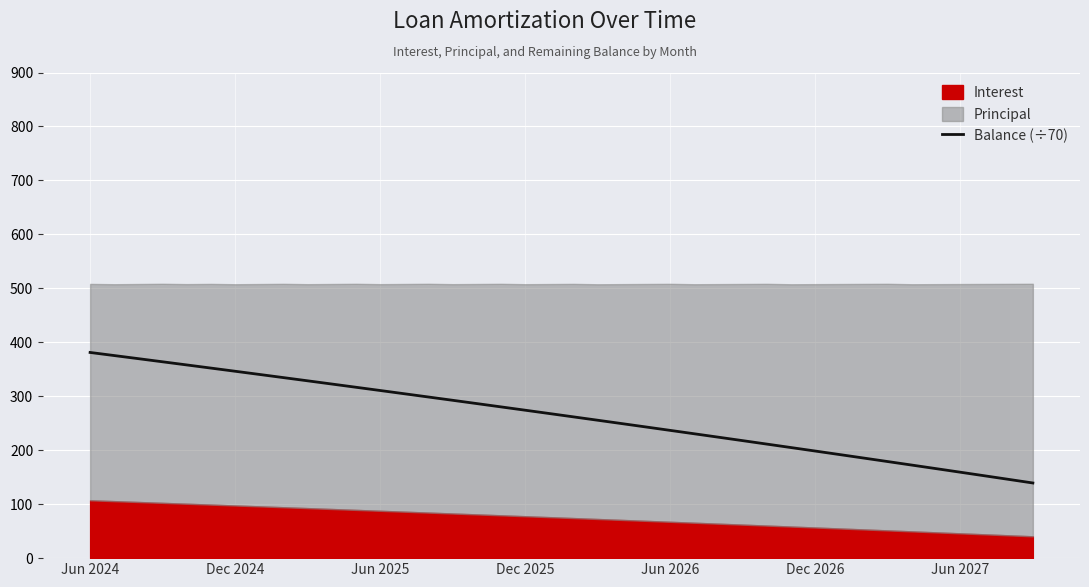

What is the difference between the values at 24 and 22?

12.6